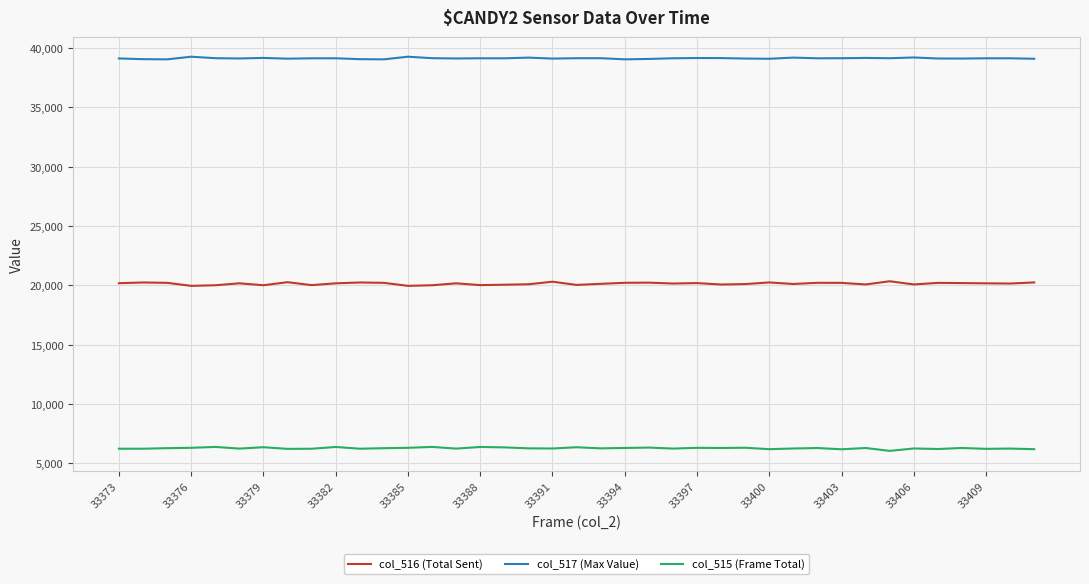

List the series in order of their overall mean, lowest first.

col_515 (Frame Total), col_516 (Total Sent), col_517 (Max Value)